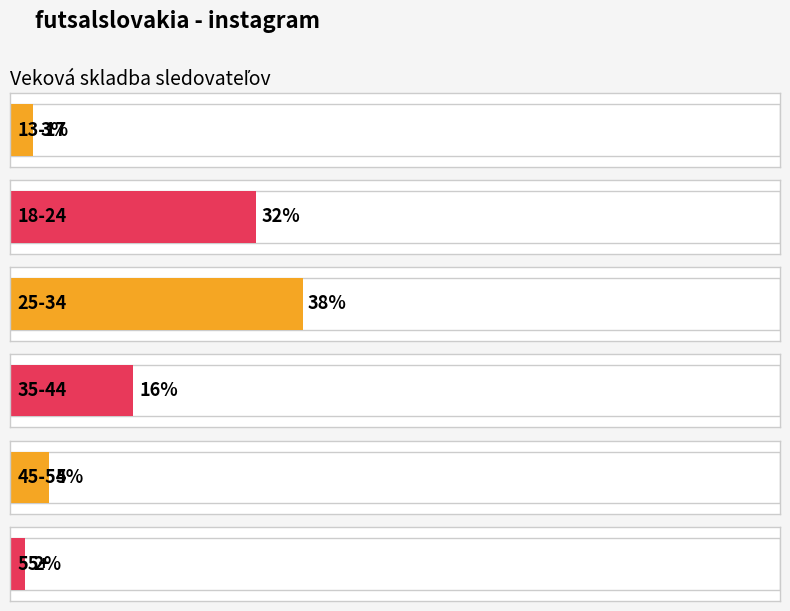

Reading left to right, extract all data points from this chart.

0.0	0.3	0.4	0.2	0.1	0.0